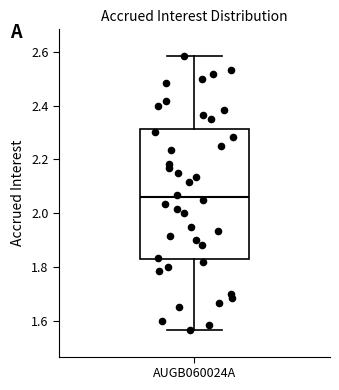

Read this box plot against the y-axis: the position of the median line, the range covered by the box, and the ends of both whiskers. The values are not printed on the chart, so give them approximately, as read against the axis.

median 2.06, box 1.82 to 2.32, whiskers 1.56 to 2.58